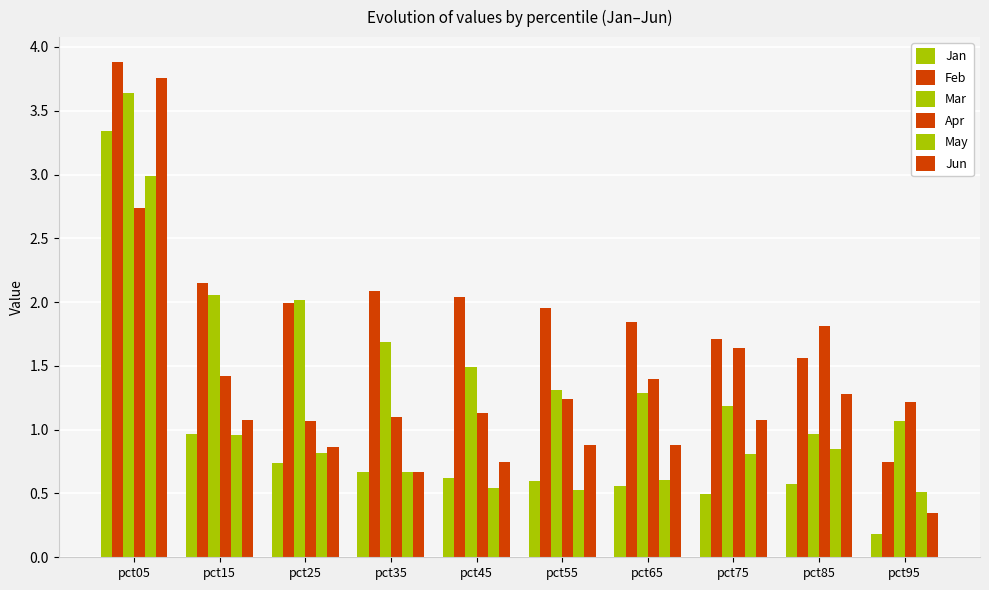

List the series in order of their peak value, highest first.

Feb, Jun, Mar, Jan, May, Apr